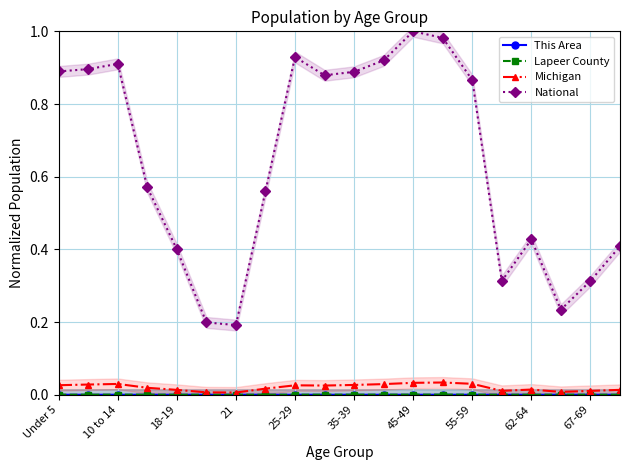

What is the difference between the highest and lowest values at 35-39?

0.9